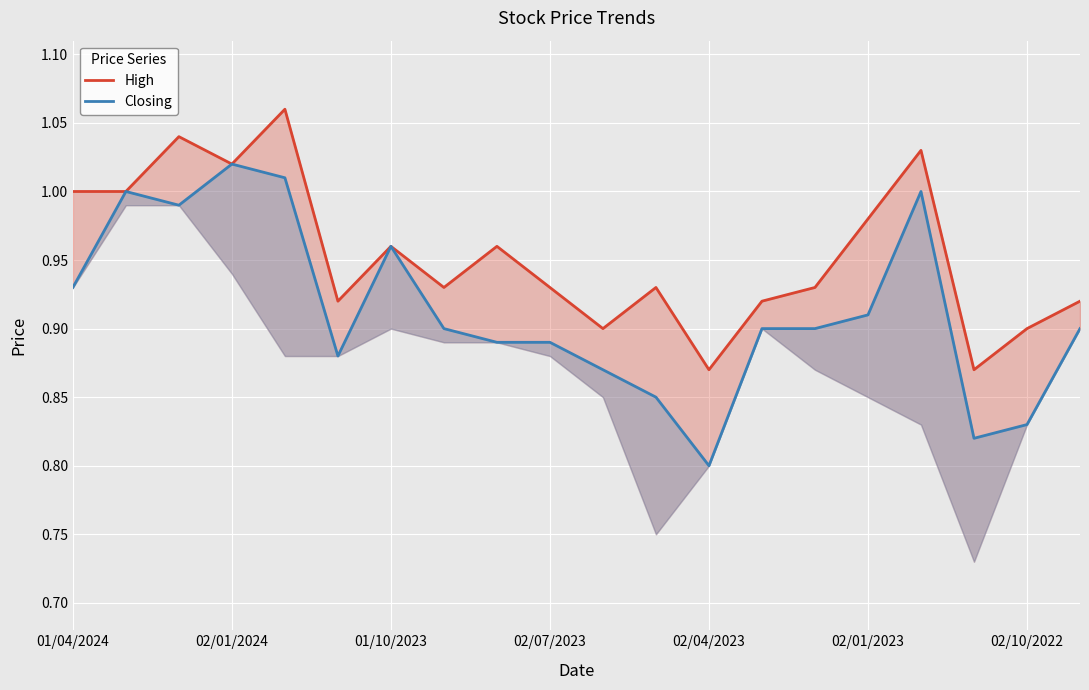

At which category does Closing reach its first local peak?

02/01/2024